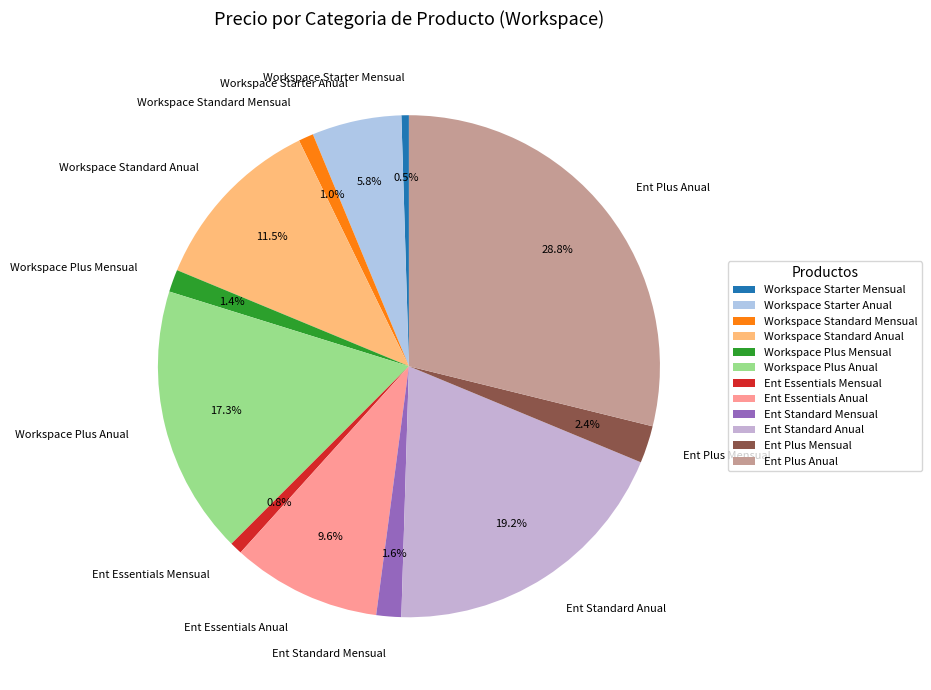

Is there a majority slice in this chart?

No